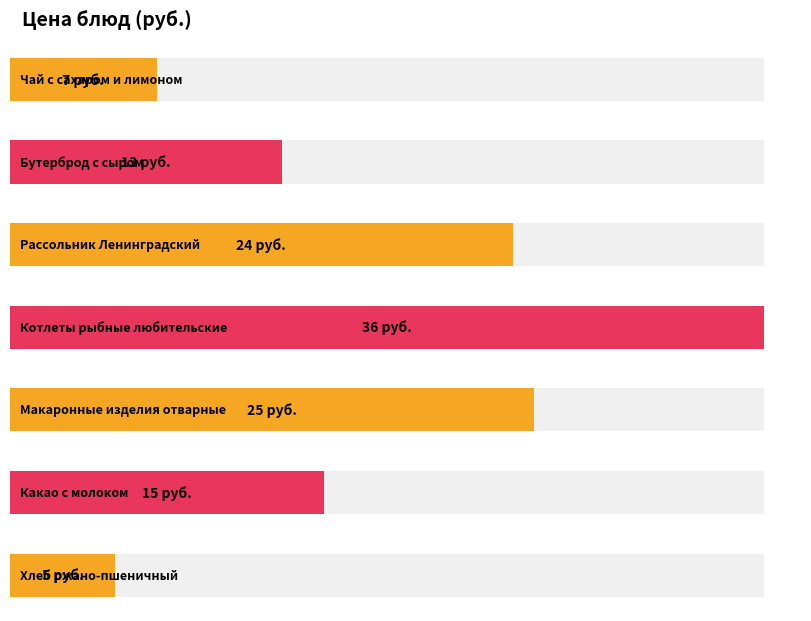

List the labels in order of value, largest first.

Котлеты рыбные любительские, Макаронные изделия отварные, Рассольник Ленинградский, Какао с молоком, Бутерброд с сыром, Чай с сахаром и лимоном, Хлеб ржано-пшеничный